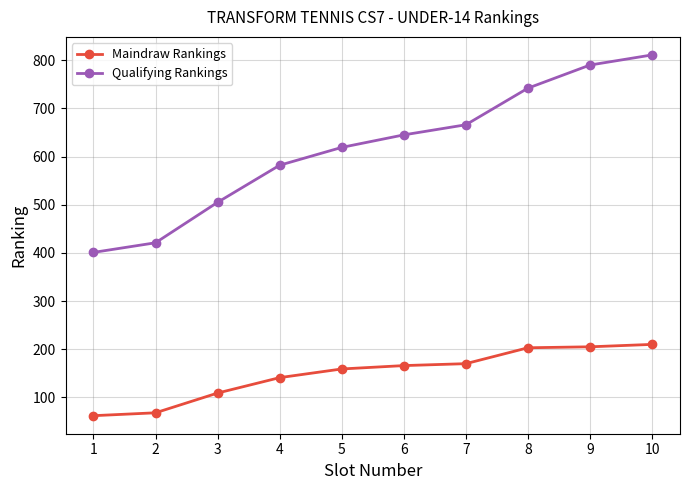

The value of Maindraw Rankings at 4 is 141. True or false?

True